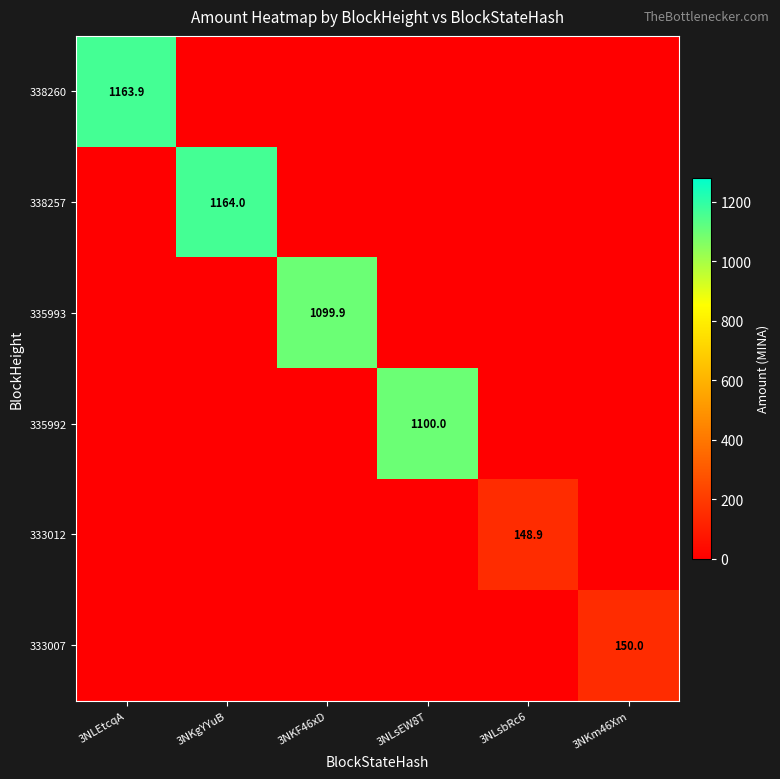

True or false: 333007 has a value of 150.0 at 3NKm46Xm.

True